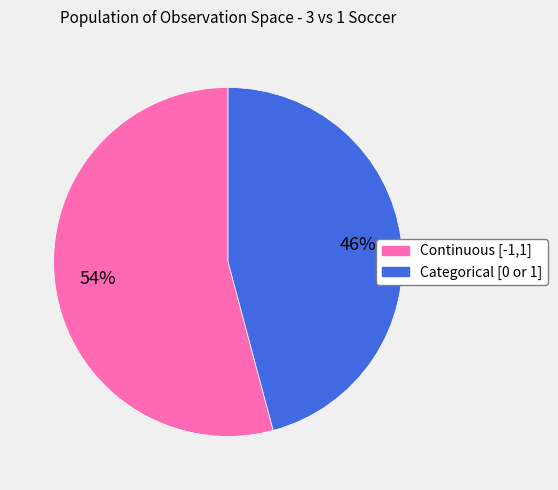

To the nearest percent, what is the difference between the Categorical [0 or 1] and Continuous [-1,1] slice percentages?

8%